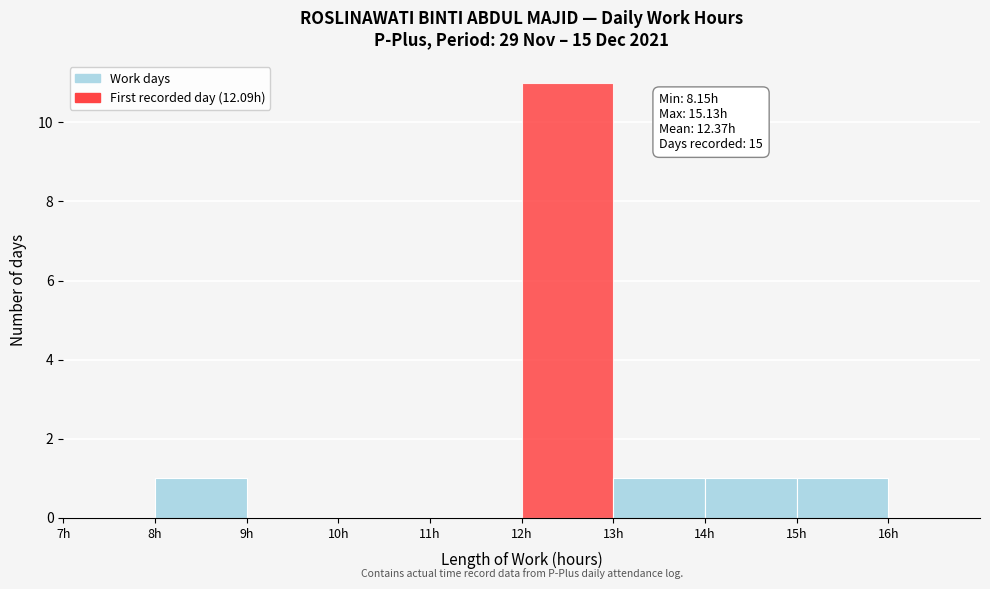

Over which range of the x-axis is the bar tallest?

12 to 13